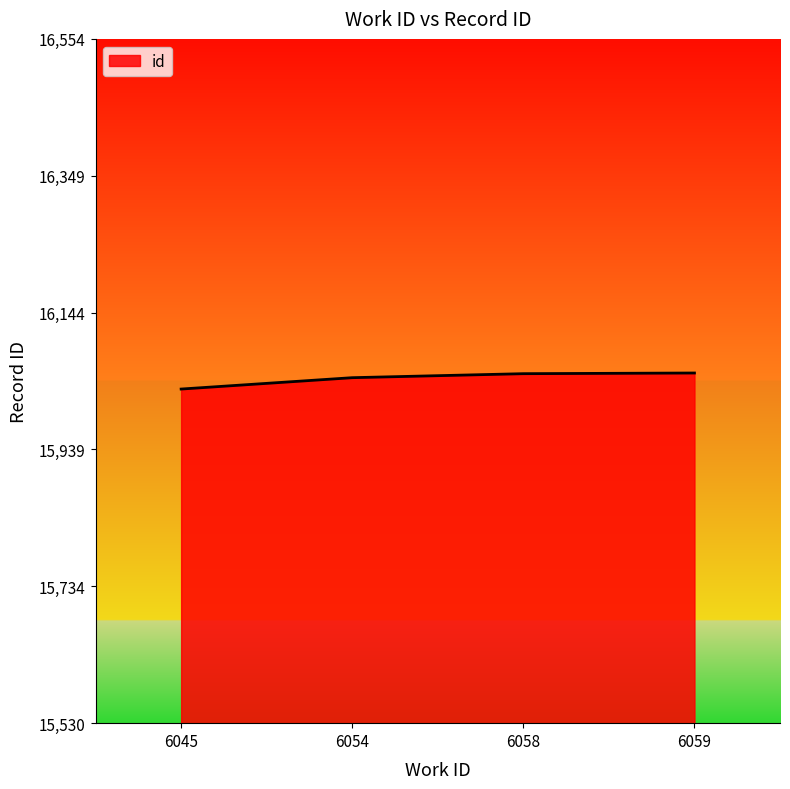

Does the chart display data point markers on the line(s)?

No